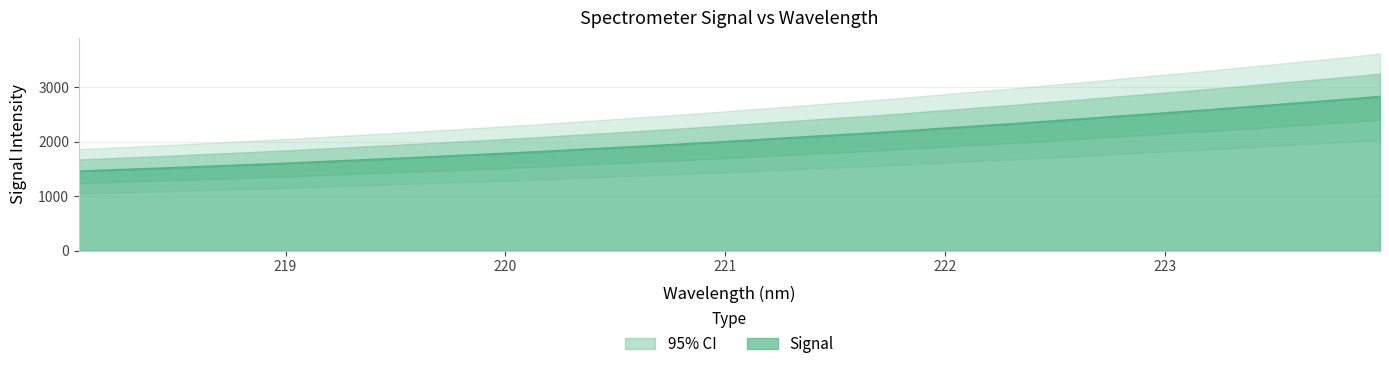

How many lines are shown in the chart?

1